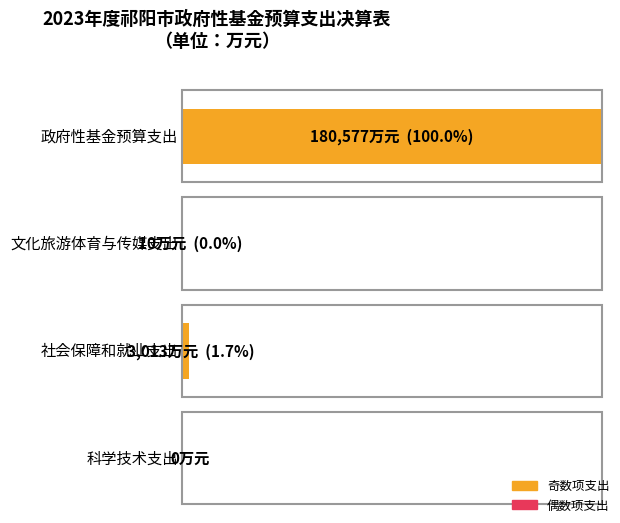

What is the difference between the second highest and minimum values?

3013